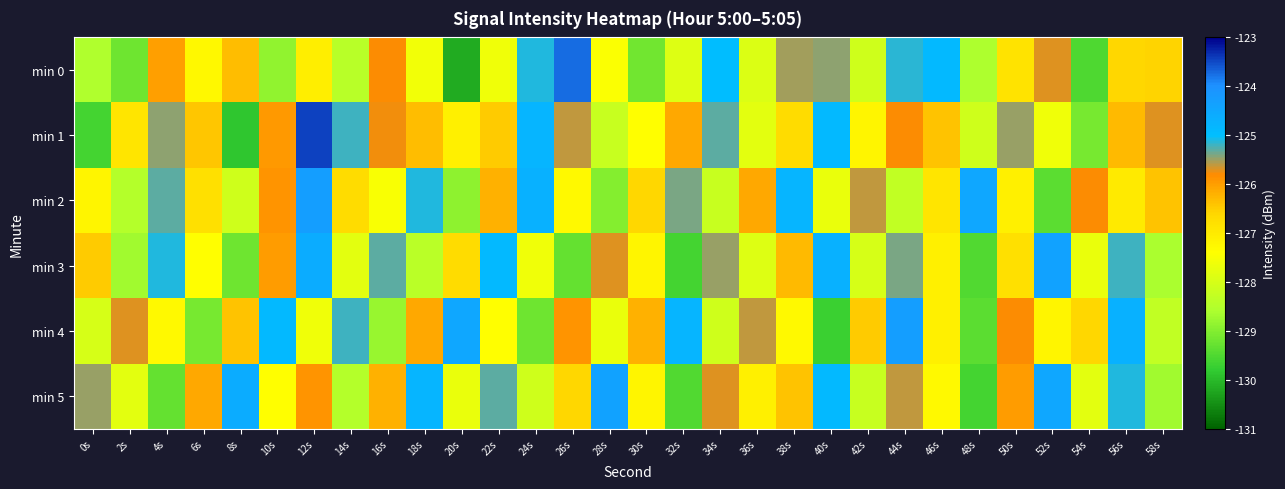

Reading left to right, transcribe all the data shown in this chart.

min 0: 0s=-128.5	2s=-129.2	4s=-126.0	6s=-127.3	8s=-126.3	10s=-128.8	12s=-127.1	14s=-128.4	16s=-125.8	18s=-127.6	20s=-130.2	22s=-127.6	24s=-125.1	26s=-123.7	28s=-127.5	30s=-129.2	32s=-127.9	34s=-125.0	36s=-127.9	38s=-125.5	40s=-125.4	42s=-128.1	44s=-125.1	46s=-124.9	48s=-128.6	50s=-126.9	52s=-125.7	54s=-129.5	56s=-126.6	58s=-126.6
min 1: 0s=-129.6	2s=-126.9	4s=-125.4	6s=-126.4	8s=-129.8	10s=-126.0	12s=-123.4	14s=-125.2	16s=-125.8	18s=-126.3	20s=-127.1	22s=-126.5	24s=-124.8	26s=-125.6	28s=-128.2	30s=-127.4	32s=-126.1	34s=-125.3	36s=-127.8	38s=-126.7	40s=-124.9	42s=-127.2	44s=-125.8	46s=-126.4	48s=-128.1	50s=-125.5	52s=-127.6	54s=-129.1	56s=-126.3	58s=-125.7
min 2: 0s=-127.2	2s=-128.5	4s=-125.3	6s=-126.8	8s=-128.1	10s=-125.9	12s=-124.3	14s=-126.7	16s=-127.5	18s=-125.1	20s=-128.9	22s=-126.2	24s=-124.7	26s=-127.3	28s=-129.0	30s=-126.6	32s=-125.4	34s=-128.2	36s=-126.1	38s=-124.8	40s=-127.7	42s=-125.6	44s=-128.3	46s=-126.9	48s=-124.5	50s=-127.1	52s=-129.4	54s=-125.8	56s=-127.0	58s=-126.4
min 3: 0s=-126.5	2s=-128.7	4s=-125.1	6s=-127.4	8s=-129.2	10s=-126.0	12s=-124.6	14s=-127.8	16s=-125.3	18s=-128.4	20s=-126.7	22s=-124.9	24s=-127.6	26s=-129.3	28s=-125.7	30s=-127.2	32s=-129.6	34s=-125.5	36s=-127.9	38s=-126.3	40s=-124.7	42s=-128.0	44s=-125.4	46s=-127.1	48s=-129.5	50s=-126.8	52s=-124.4	54s=-127.7	56s=-125.2	58s=-128.6
min 4: 0s=-128.0	2s=-125.7	4s=-127.3	6s=-129.1	8s=-126.4	10s=-124.9	12s=-127.6	14s=-125.2	16s=-128.8	18s=-126.1	20s=-124.5	22s=-127.4	24s=-129.2	26s=-125.9	28s=-127.7	30s=-126.2	32s=-124.8	34s=-128.1	36s=-125.6	38s=-127.3	40s=-129.7	42s=-126.5	44s=-124.3	46s=-127.1	48s=-129.4	50s=-125.8	52s=-127.2	54s=-126.6	56s=-124.7	58s=-128.3
min 5: 0s=-125.5	2s=-127.8	4s=-129.3	6s=-126.1	8s=-124.6	10s=-127.4	12s=-125.9	14s=-128.5	16s=-126.2	18s=-124.8	20s=-127.7	22s=-125.3	24s=-128.1	26s=-126.6	28s=-124.4	30s=-127.2	32s=-129.5	34s=-125.7	36s=-127.1	38s=-126.4	40s=-124.9	42s=-128.2	44s=-125.6	46s=-127.3	48s=-129.6	50s=-126.0	52s=-124.5	54s=-127.8	56s=-125.1	58s=-128.7